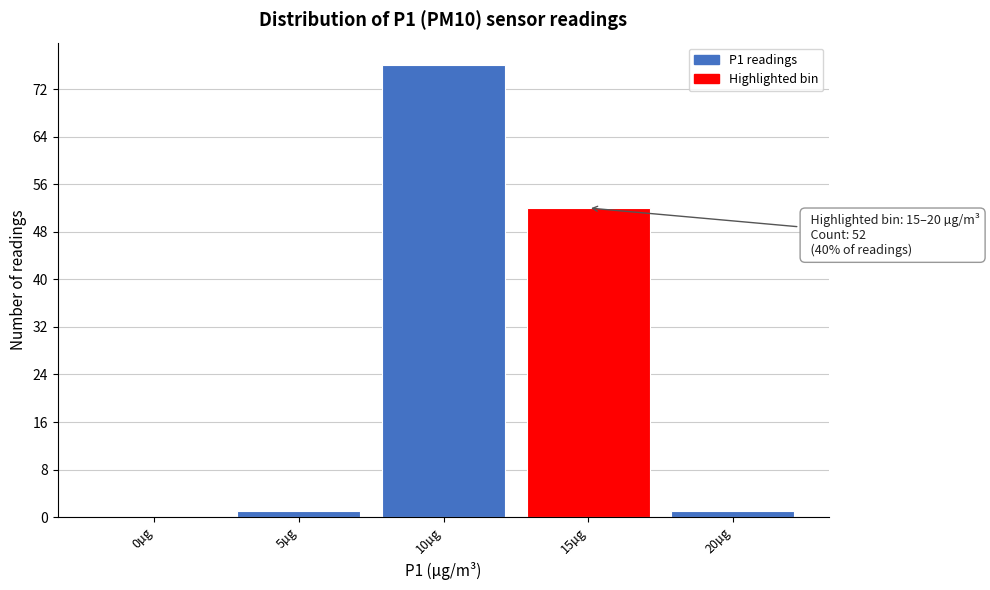

Reading left to right, extract all data points from this chart.

0µg=0	5µg=1	10µg=76	15µg=52	20µg=1